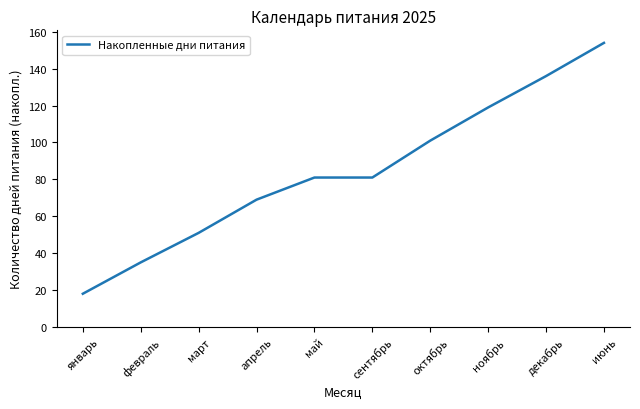

How many values are between 51 and 119?

6